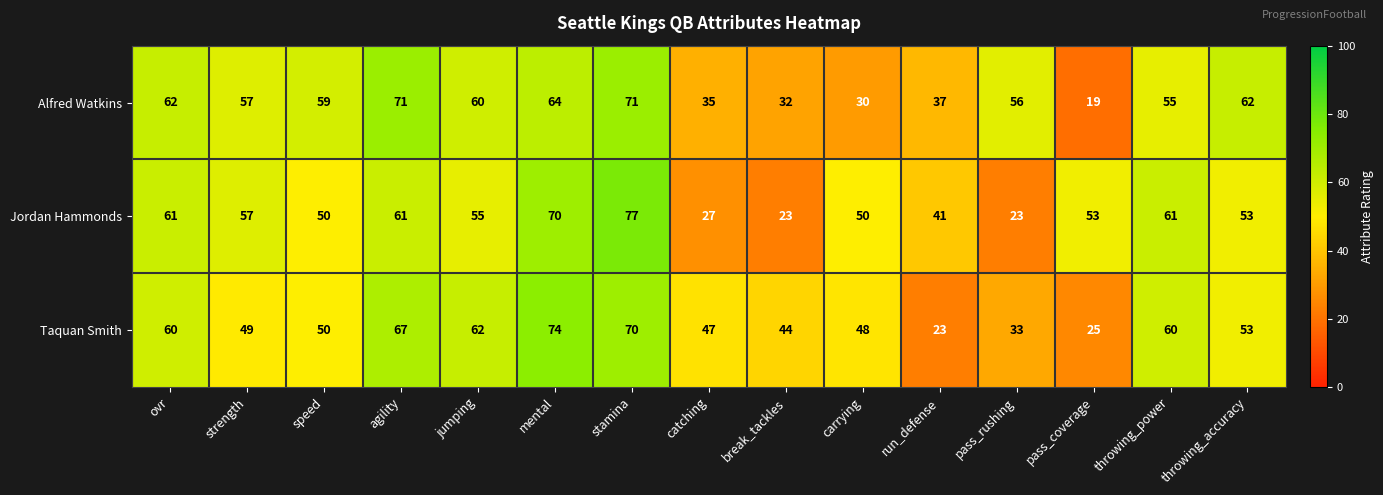

What is the total value across all series at pass_rushing?

112